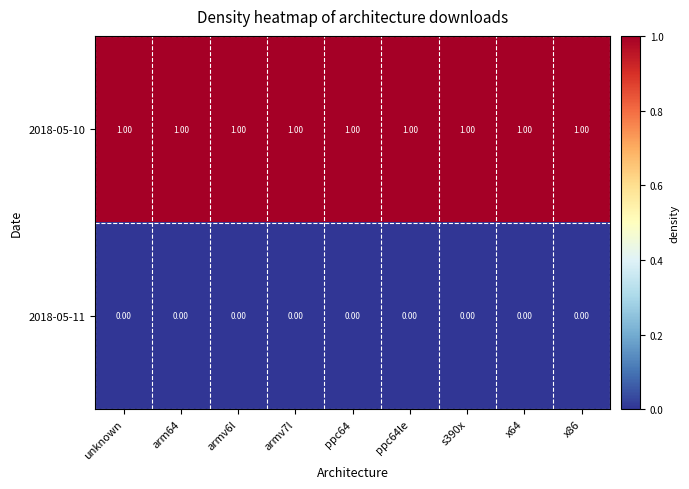

How many distinct data groups are displayed?

2